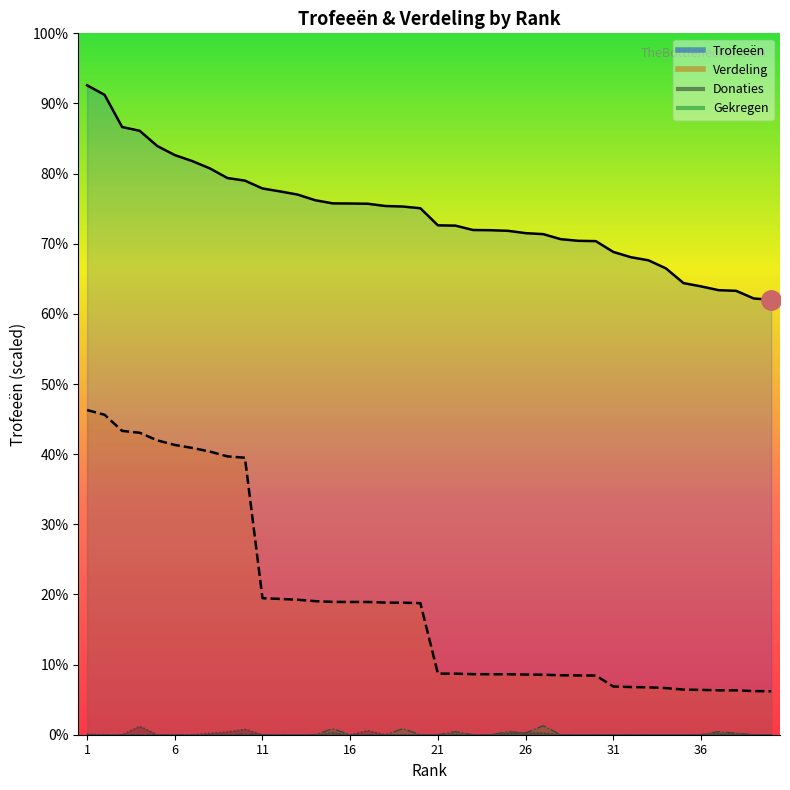

At which label is Trofeeën closest to 7208?

12